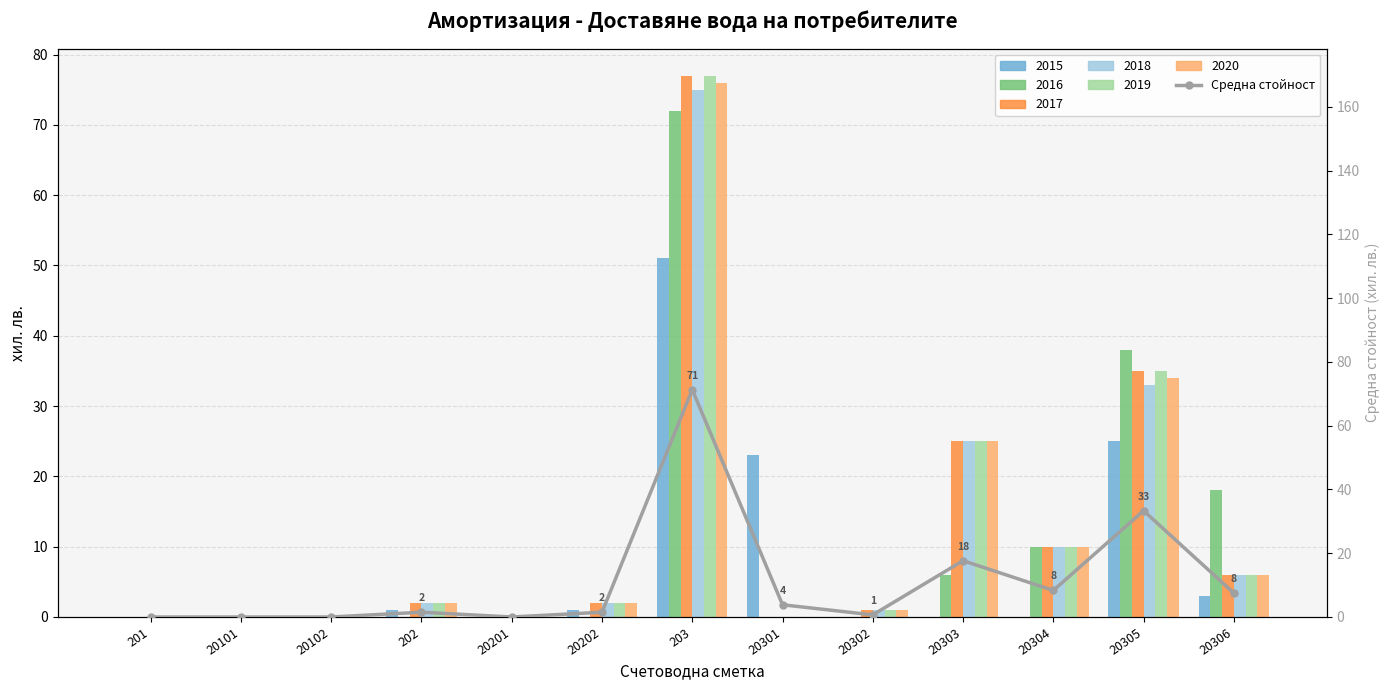

Is it true that the value at 20202 is 1.5?

True